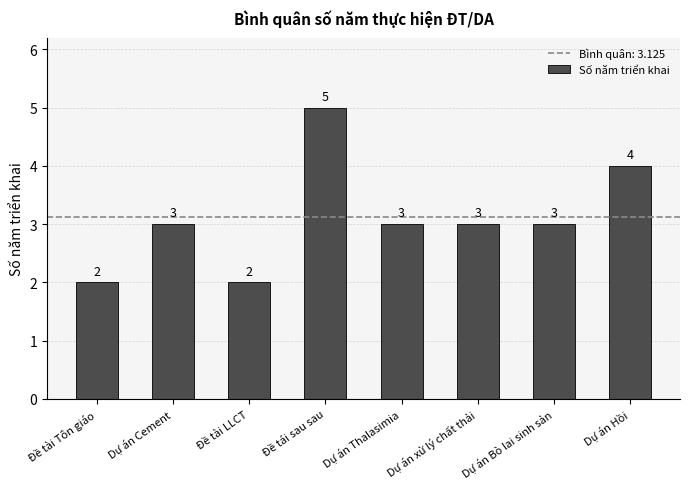

How many categories are shown in the chart?

8